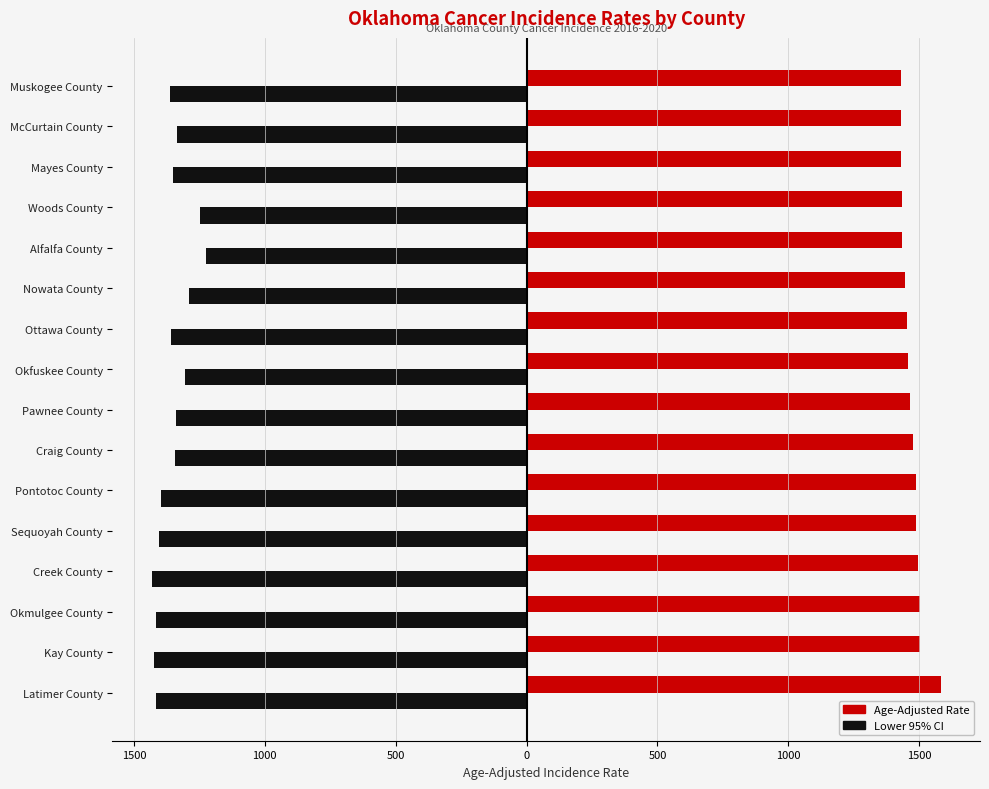

What is the minimum value shown in the chart?

-1431.0